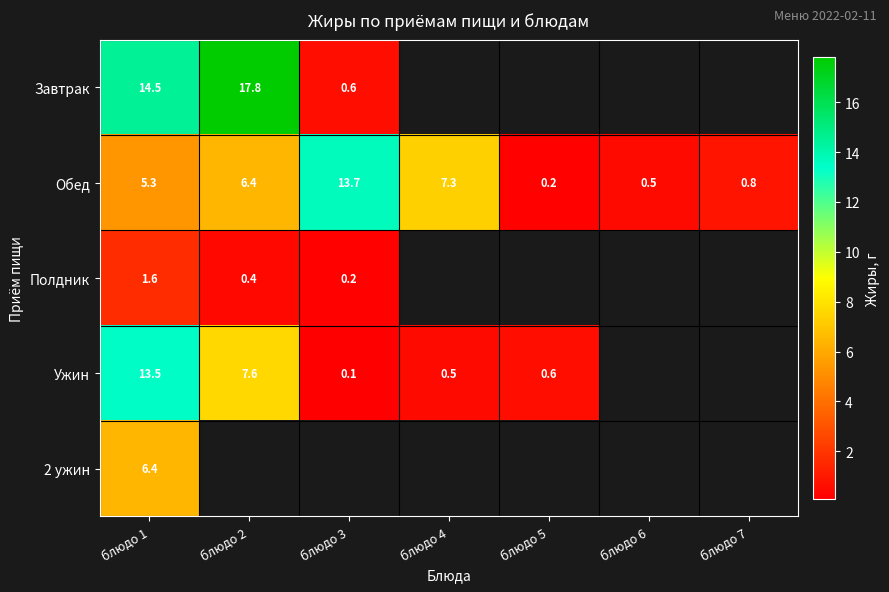

What is the total value across all series at блюдо 1?

41.3